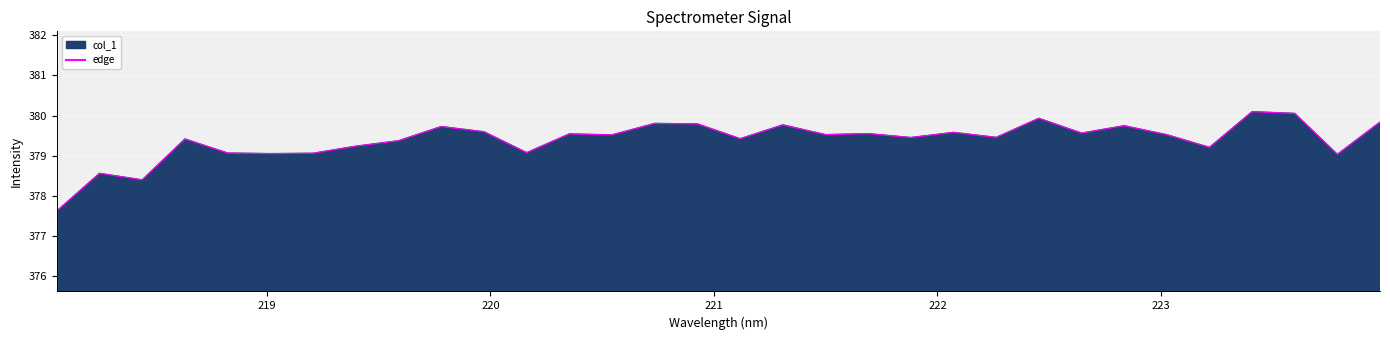

What is the minimum value shown in the chart?

377.6